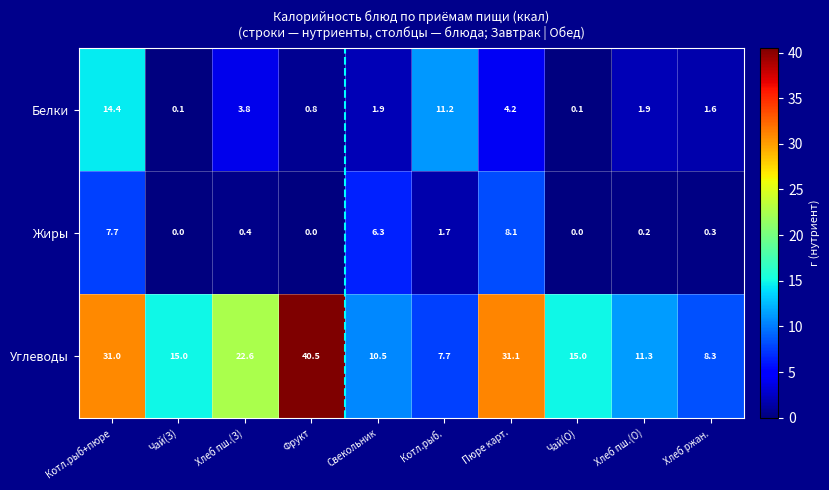

What is the difference between the maximum and second lowest values in the Белки series?

14.3